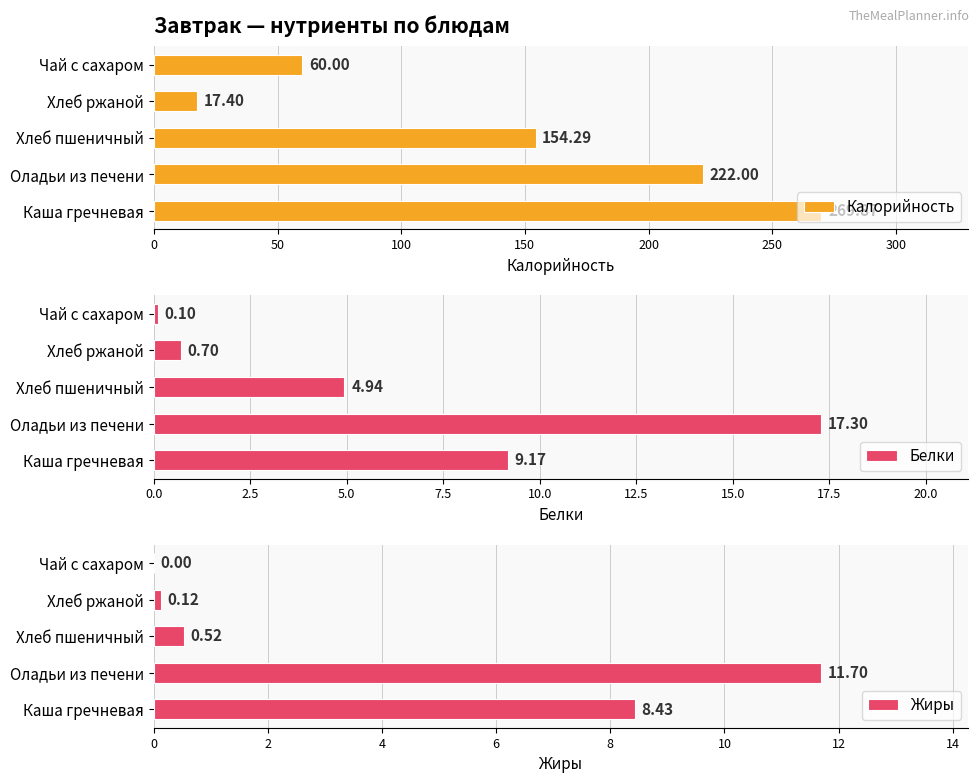

What is the value of the Жиры bar at the 3rd from the left?

0.5